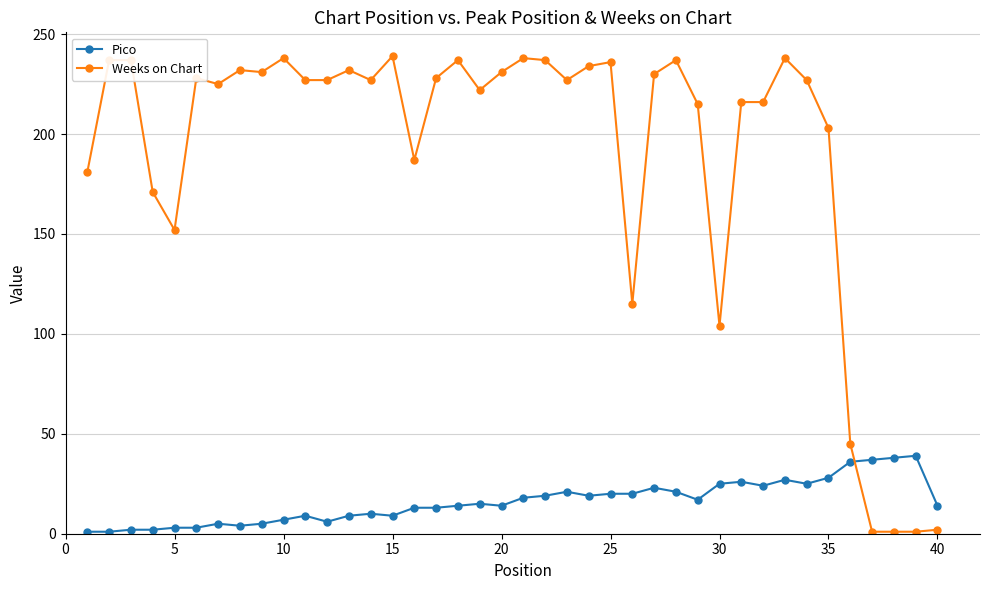

True or false: Pico has more than 0 interior local peaks.

True